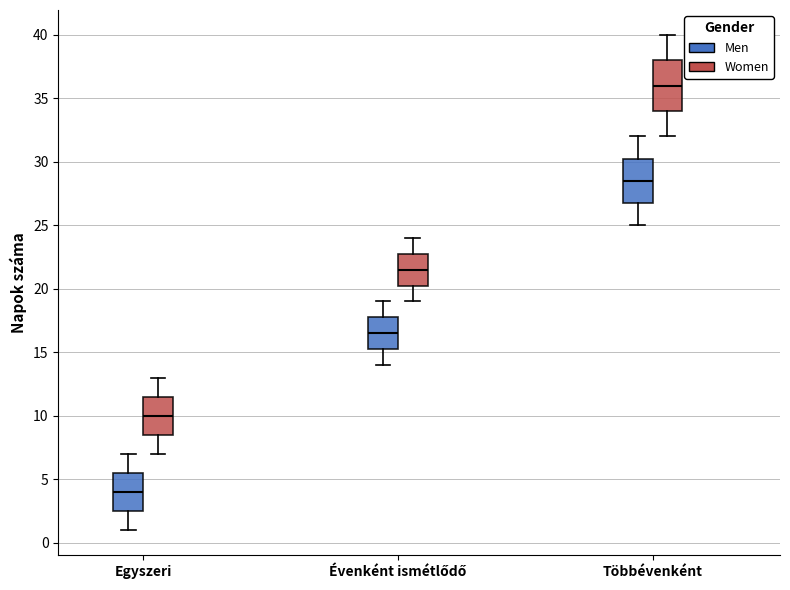

Reading left to right, read every box against the y-axis: the position of its median line, the range the box covers, and the ends of its whiskers. The values are not printed on the chart, so give them approximately, as read against the axis.

Egyszeri (Men): median 4.0, box 2.5 to 5.5, whiskers 1.0 to 7.0
Egyszeri (Women): median 10.0, box 8.5 to 11.5, whiskers 7.0 to 13.0
Évenként ismétlődő (Men): median 16.5, box 15.5 to 18.0, whiskers 14.0 to 19.0
Évenként ismétlődő (Women): median 21.5, box 20.5 to 23.0, whiskers 19.0 to 24.0
Többévenként (Men): median 28.5, box 27.0 to 30.5, whiskers 25.0 to 32.0
Többévenként (Women): median 36.0, box 34.0 to 38.0, whiskers 32.0 to 40.0